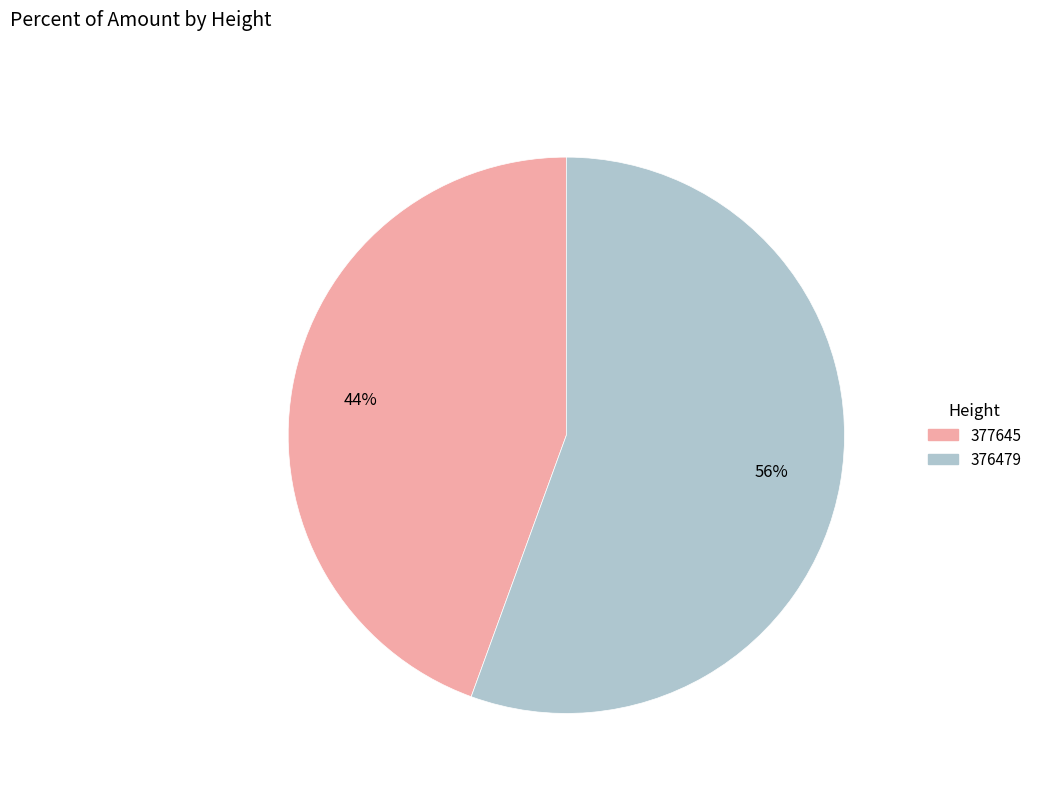

True or false: 376479 accounts for 66% of the total.

False